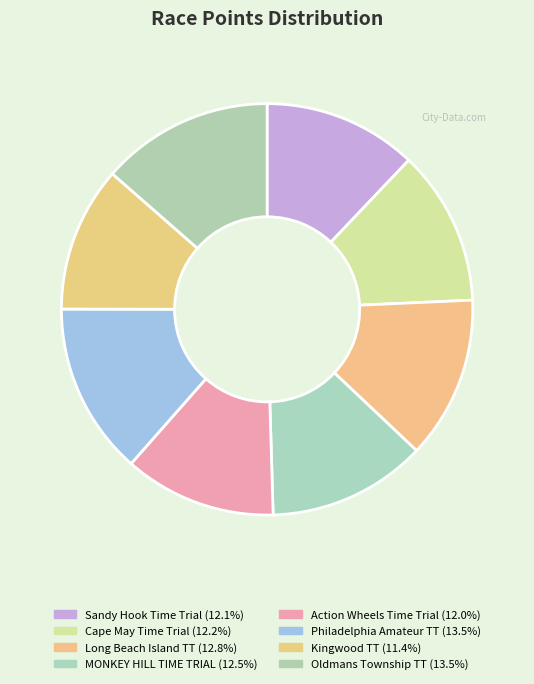

Does any single category account for the majority?

No